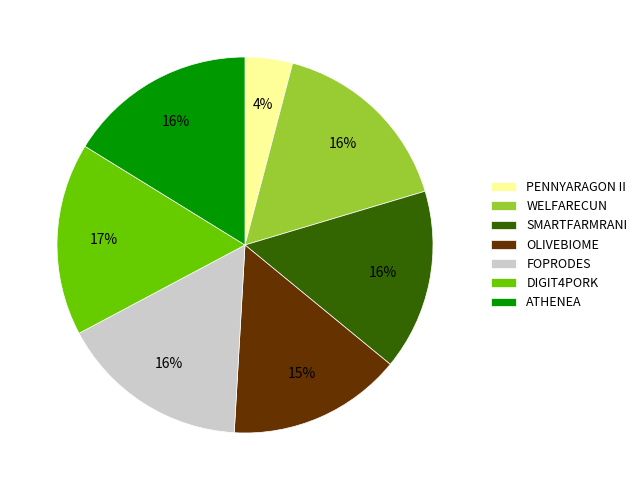

What is the ratio of the value at ATHENEA to the value at SMARTFARMRANI?

1.0